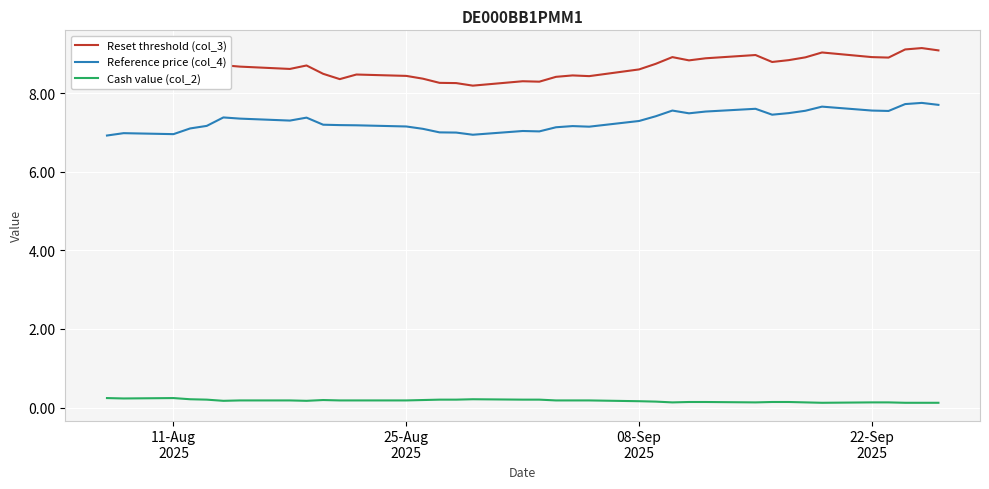

True or false: Cash value (col_2) and Reference price (col_4) intersect in this chart.

False